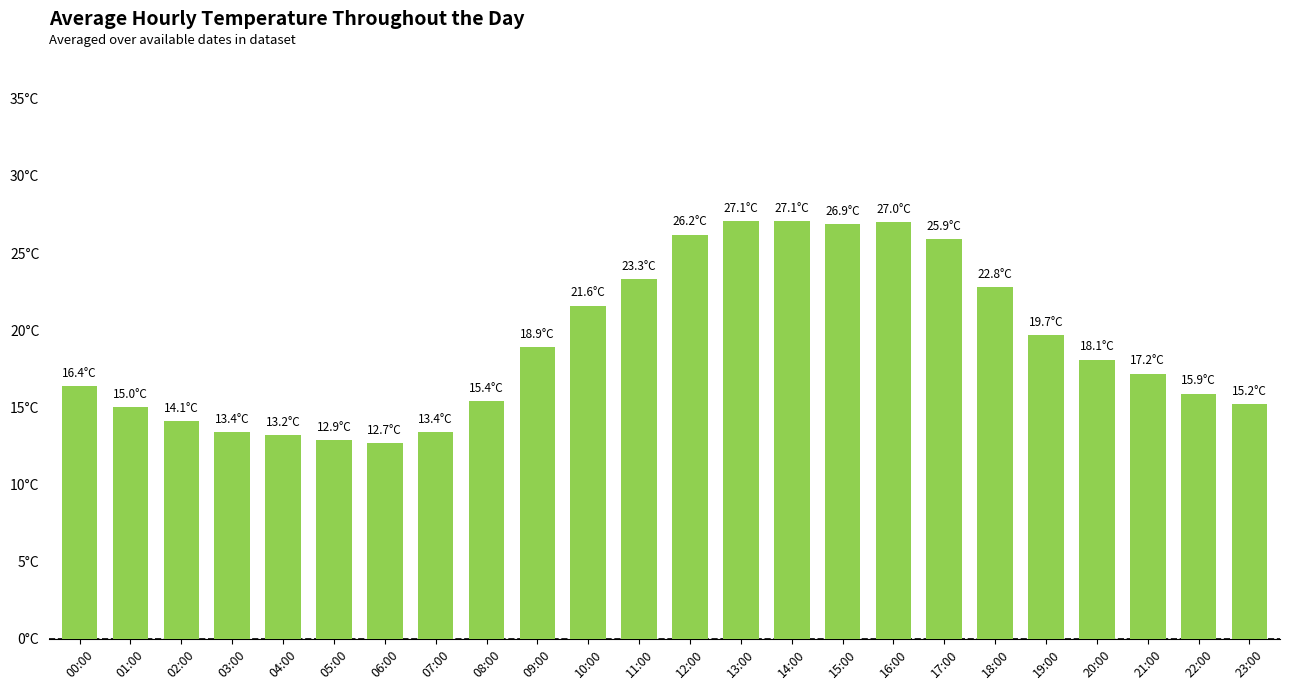

What is the sum of all values?

459.4